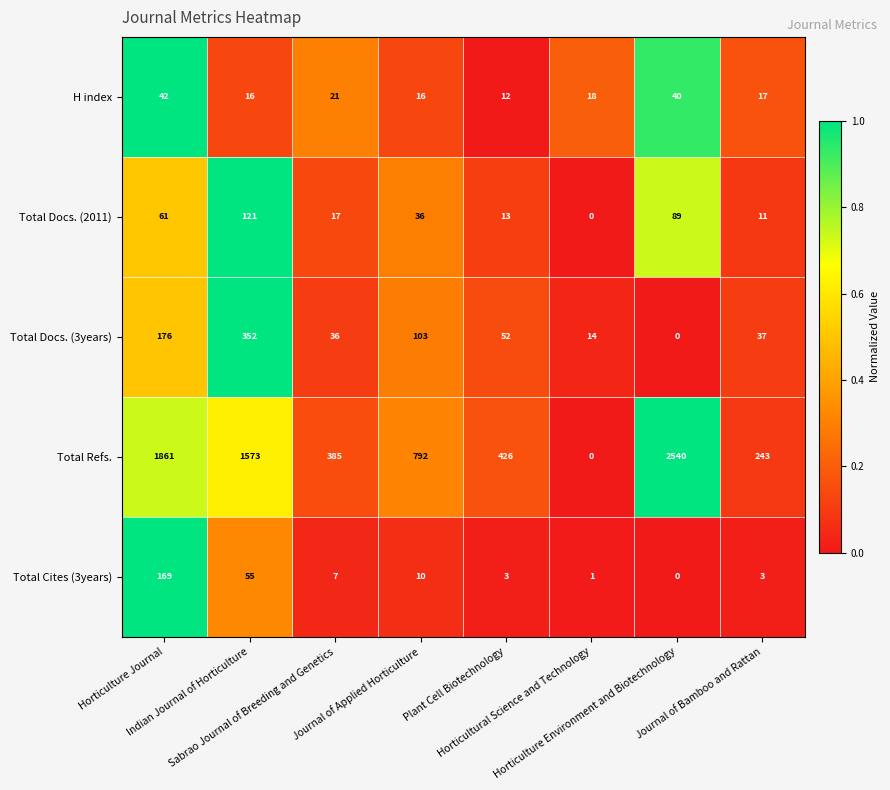

Which series has the largest total across all categories?

Total Refs.